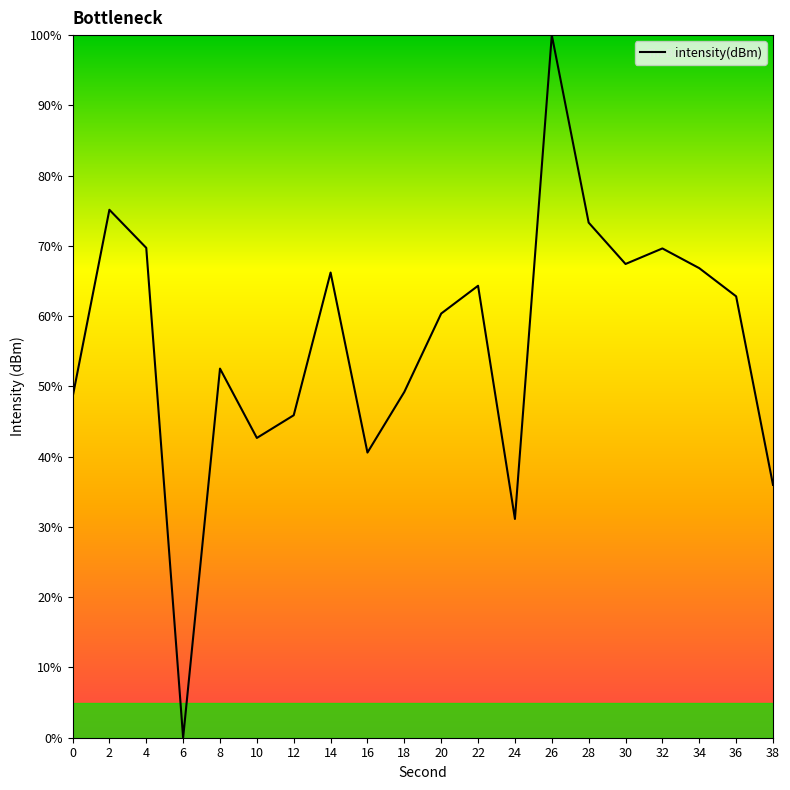

At which category does the chart reach its minimum across all series?

6